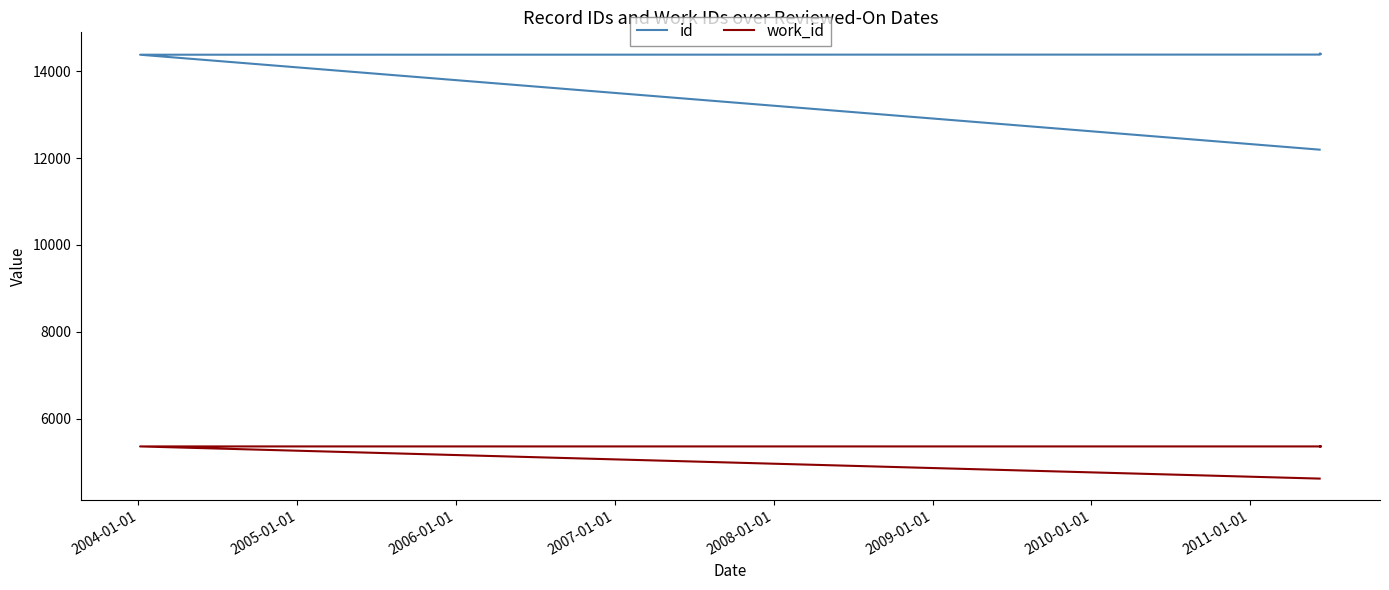

What is the average value of the id series?

14170